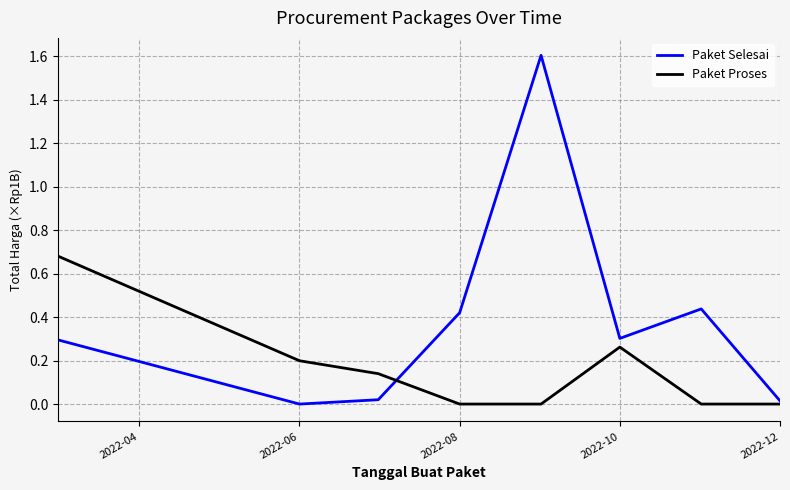

List the series in order of their peak value, highest first.

Paket Selesai, Paket Proses